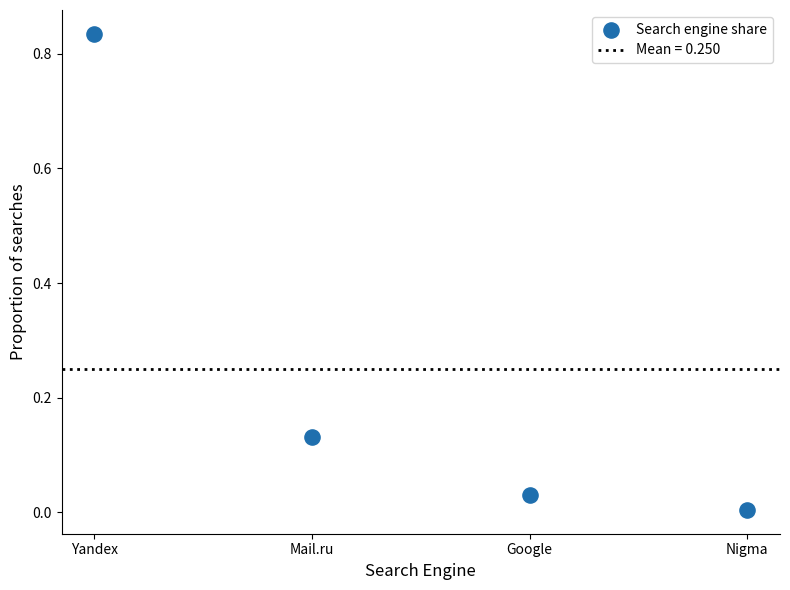

What is the average X value?

2.5